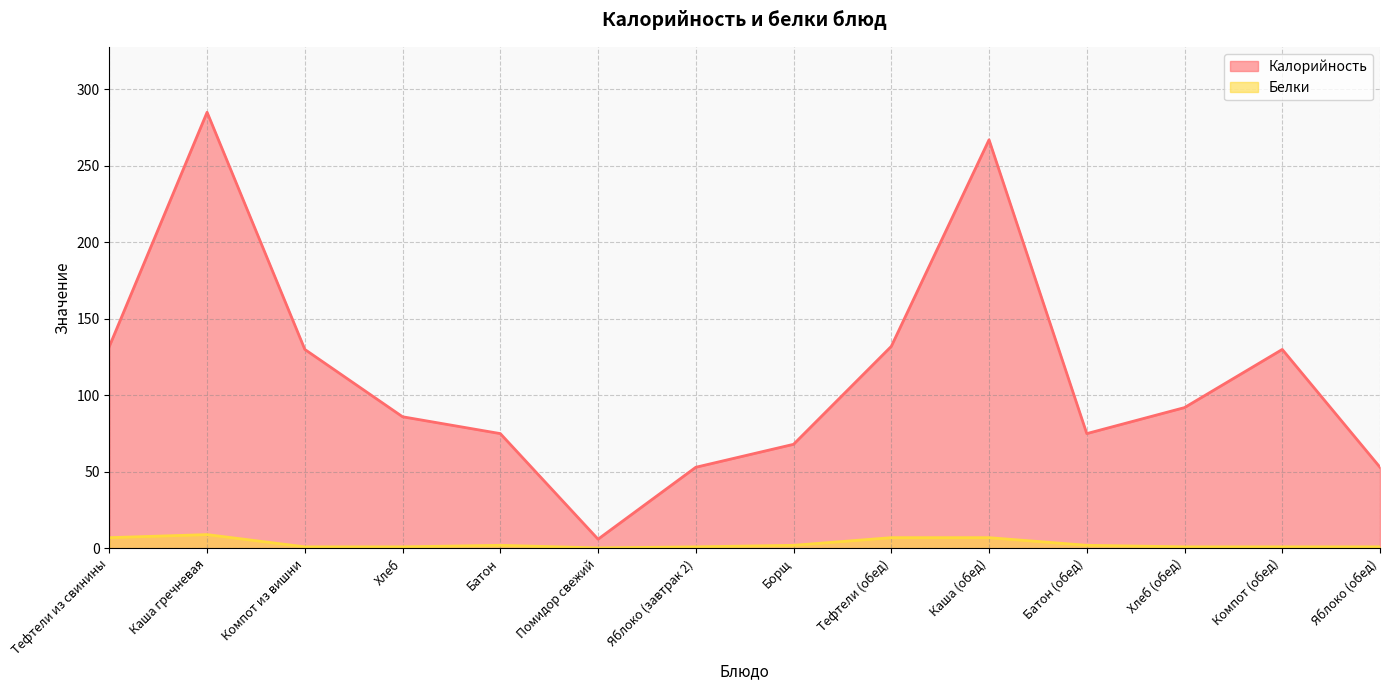

Which series has the largest range (max minus min)?

Калорийность